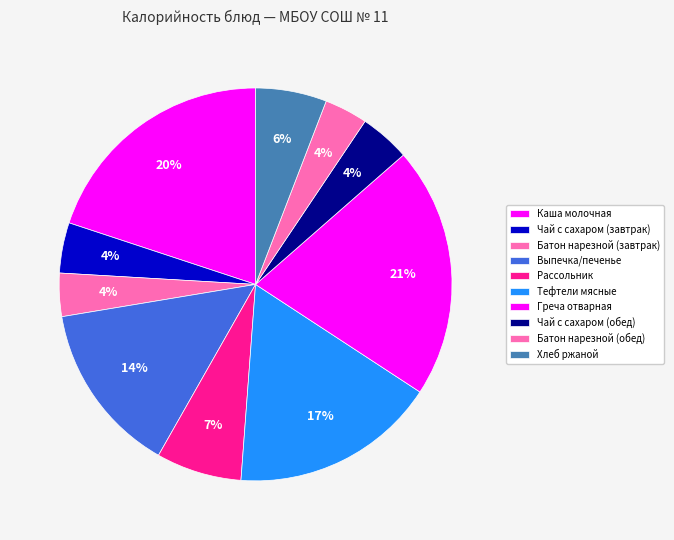

How many slices are in this pie chart?

10